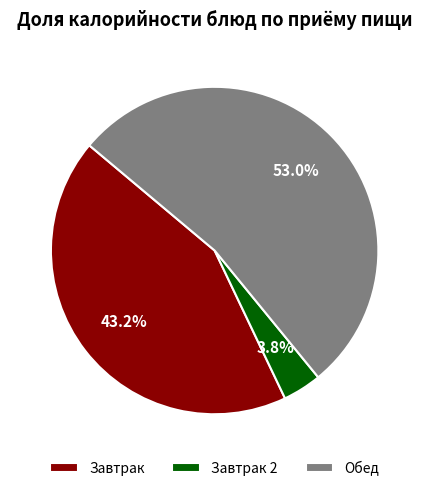

Rank the categories by value from lowest to highest.

Завтрак 2, Завтрак, Обед